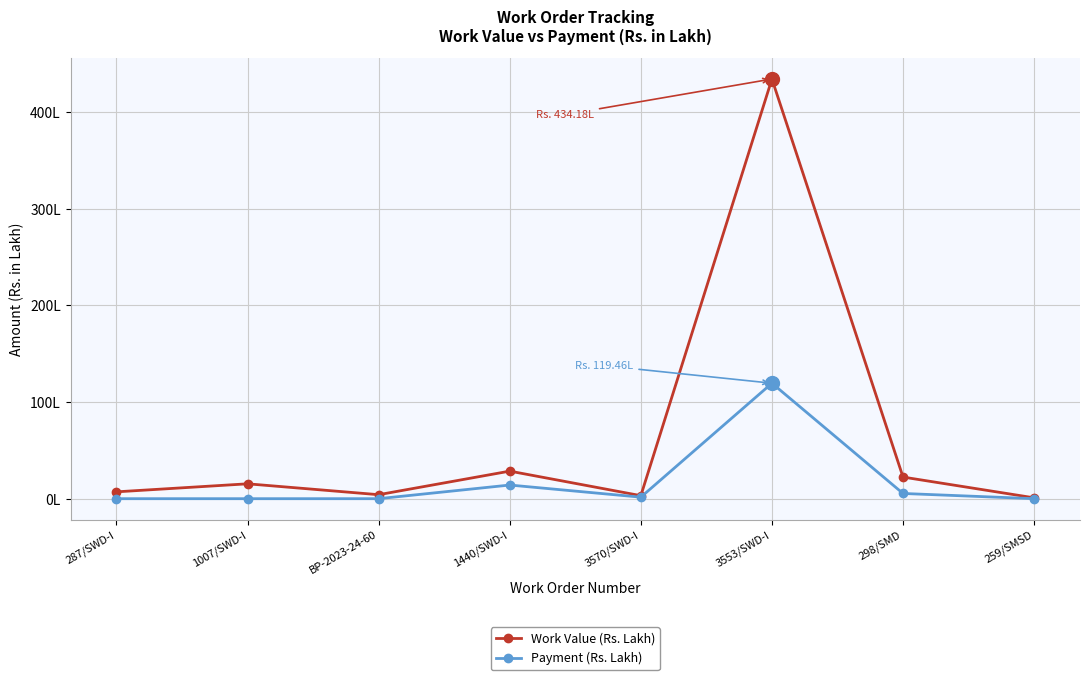

True or false: Payment (Rs. Lakh) and Work Value (Rs. Lakh) cross at least once.

False